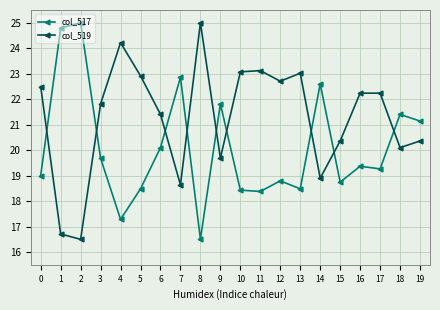

What is the value of the col_519 point at the 14th from the left?

23.0